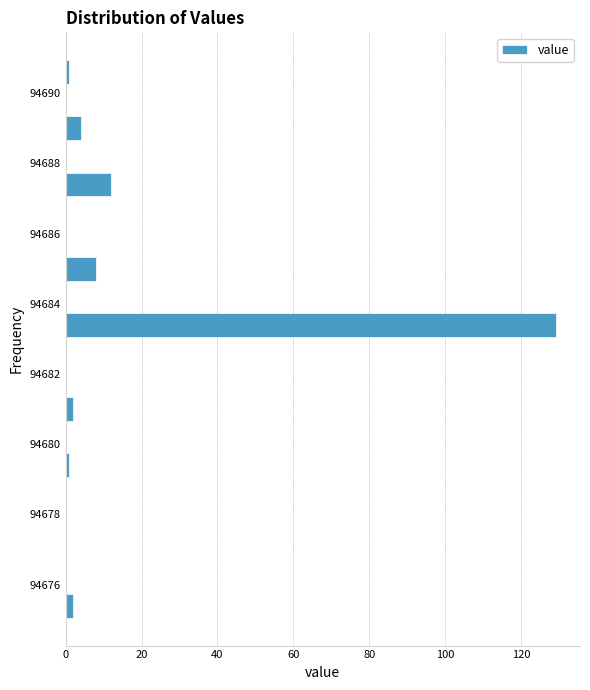

Read against the y-axis, roughly where is the centre of the longest bar?

94683.4